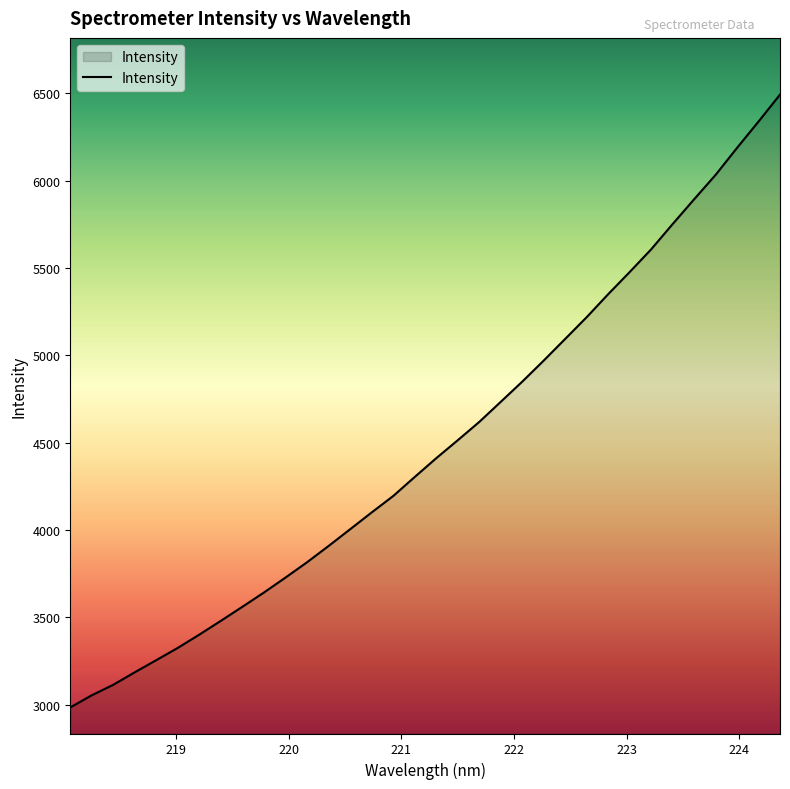

True or false: there are more than 0 points higher than both neighbors.

False